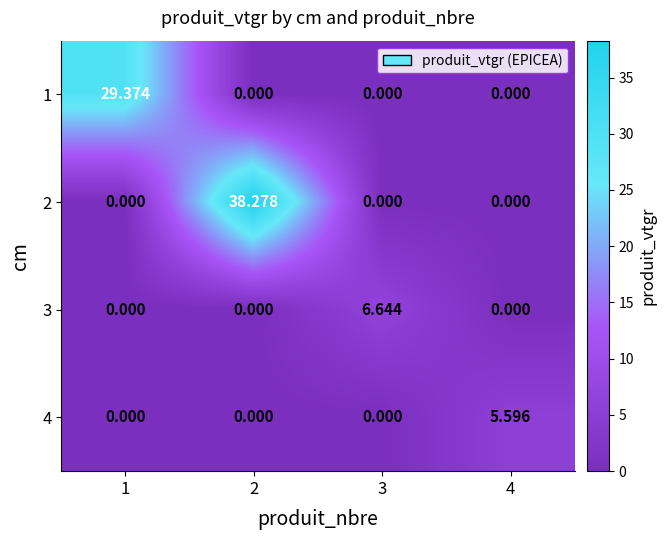

What is the difference between the highest and lowest values at 1?

29.4